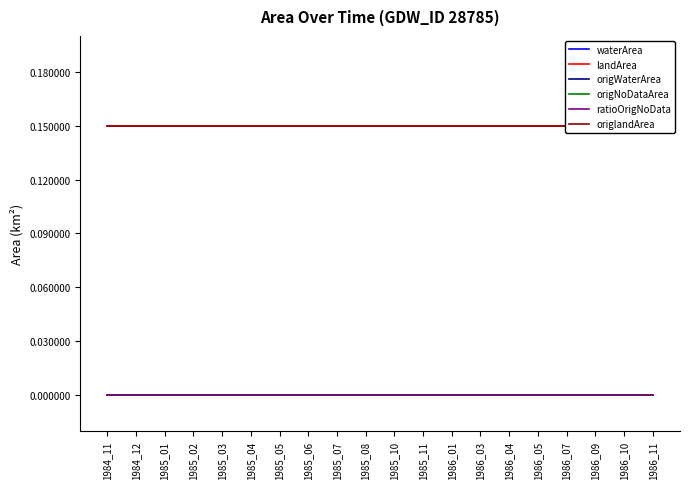

List the series in order of their peak value, lowest first.

waterArea, origWaterArea, origNoDataArea, ratioOrigNoData, landArea, origlandArea